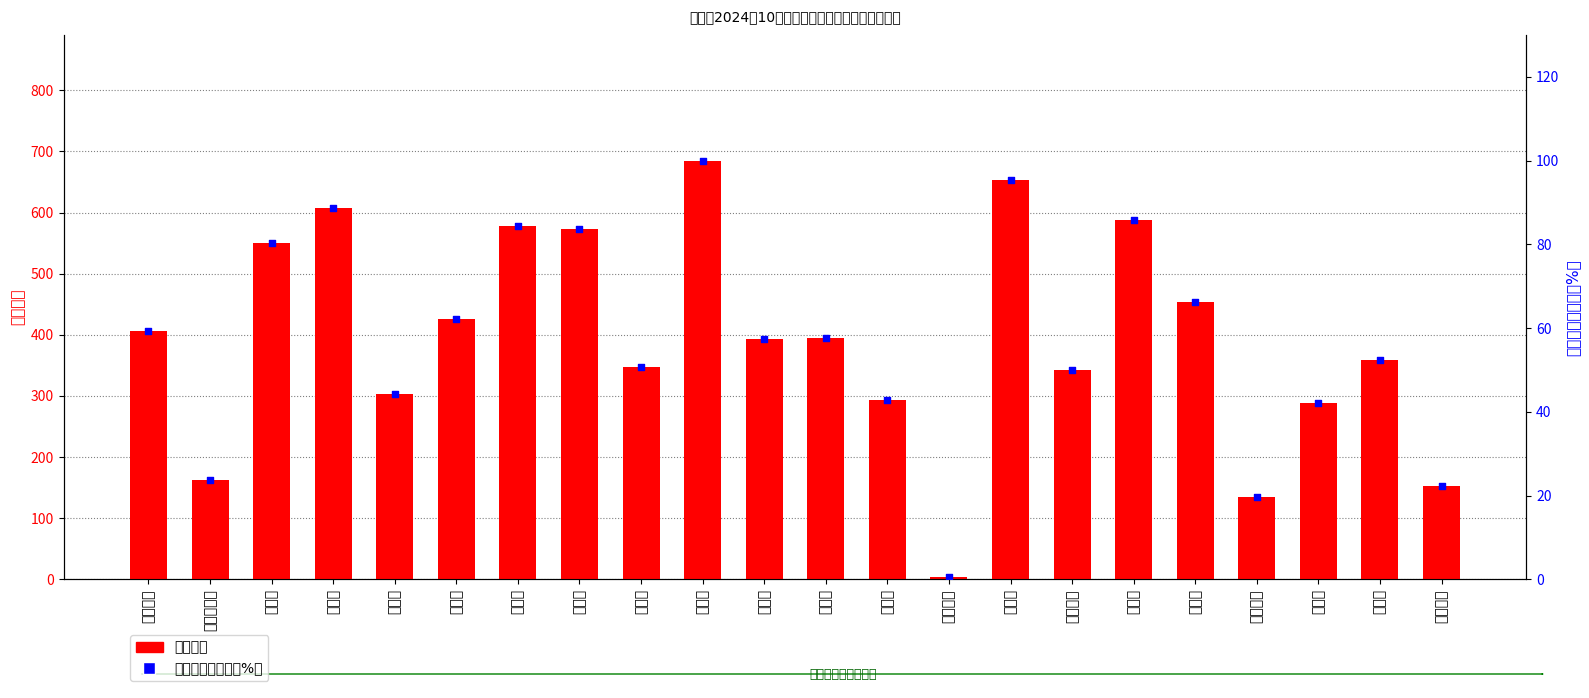

Is the value of 发放金额（归一化%） at 荆山镇 greater than the value of 发放人数 at 褚集镇?

No